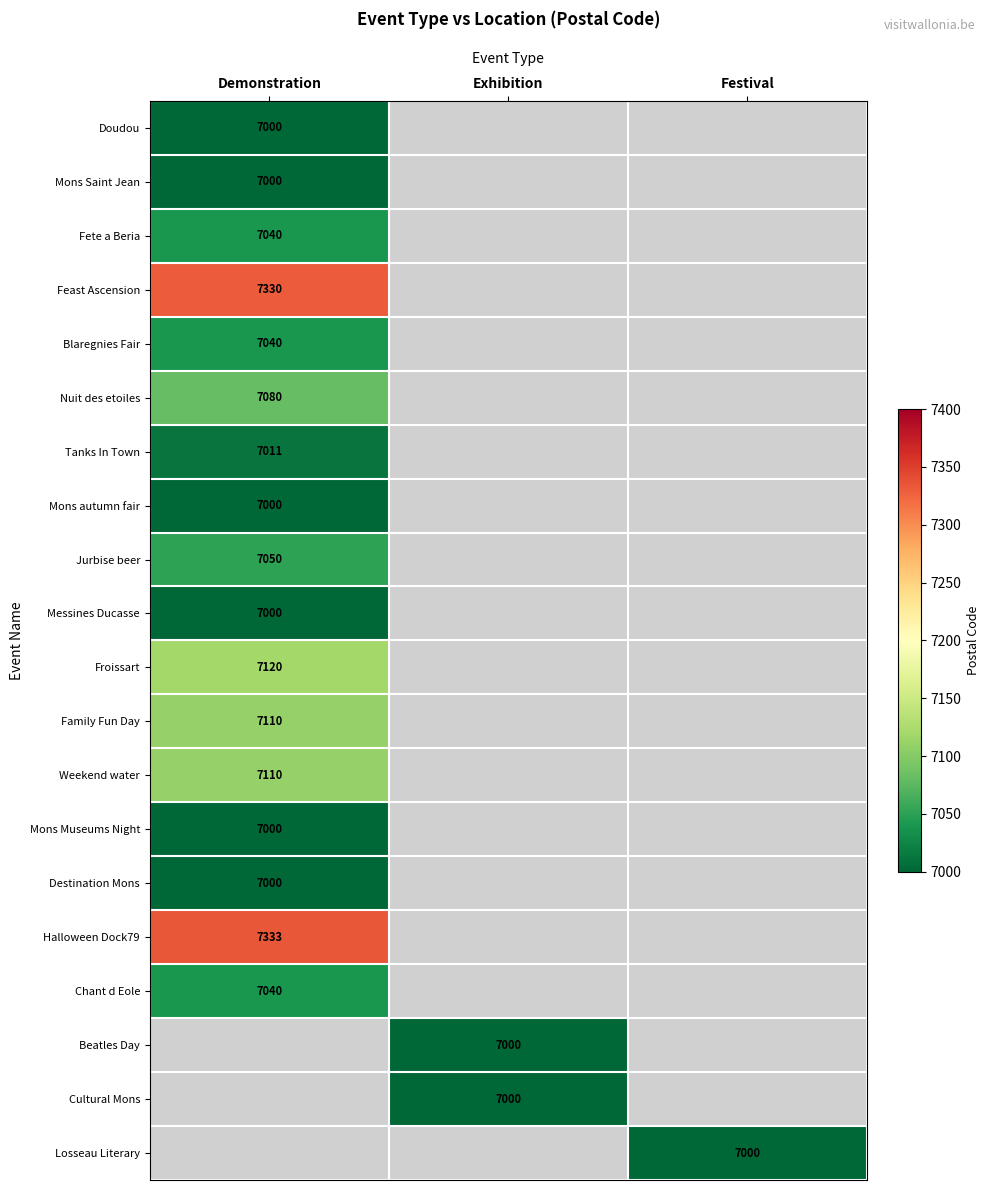

True or false: Jurbise beer has a value of 7050 at Demonstration.

True